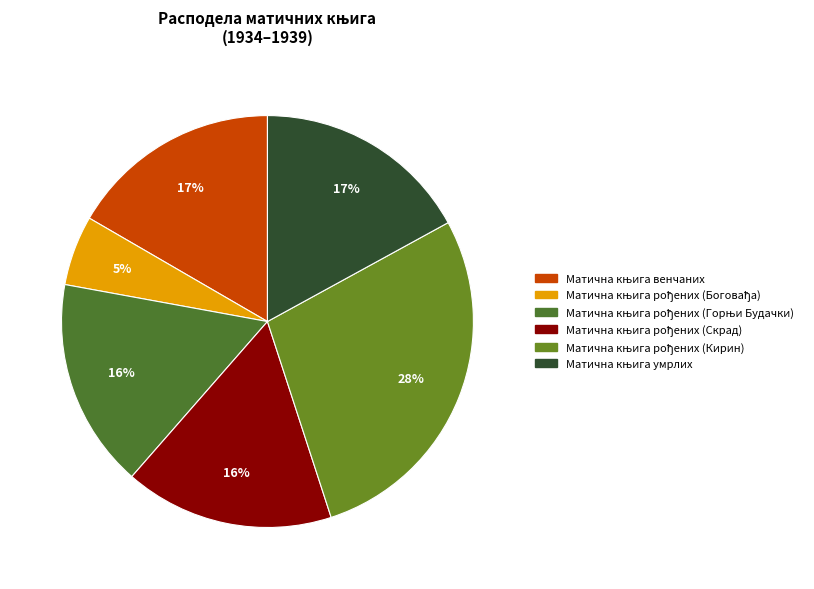

To the nearest percent, what is the combined percentage of Матична књига рођених (Горњи Будачки) and Матична књига венчаних?

33%